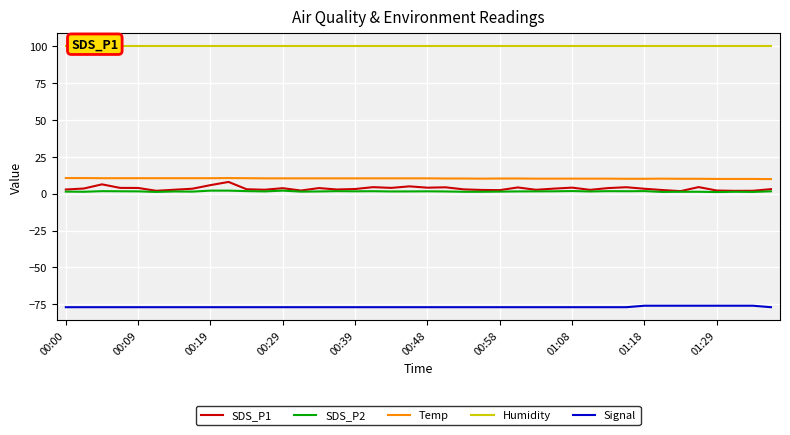

What is the difference between the maximum and second lowest values in the SDS_P2 series?

0.9